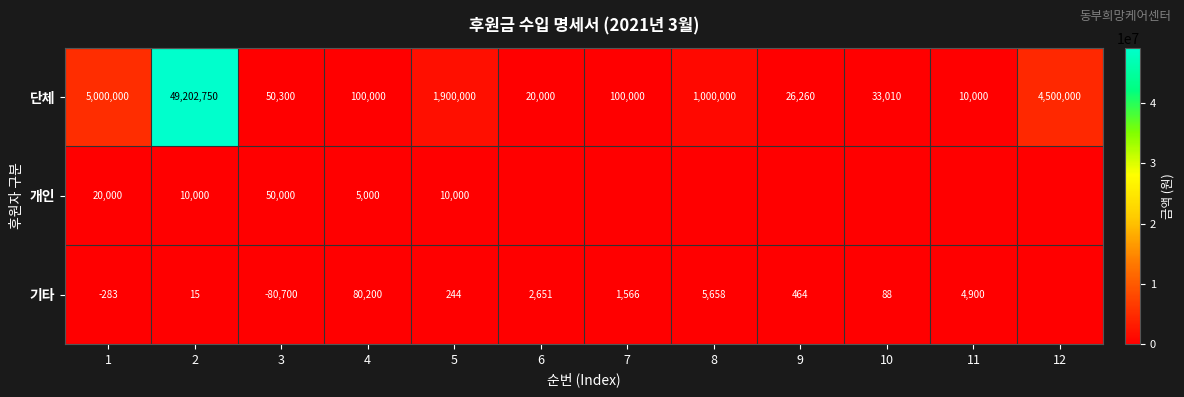

The value of 단체 at 2 is 31274606. True or false?

False